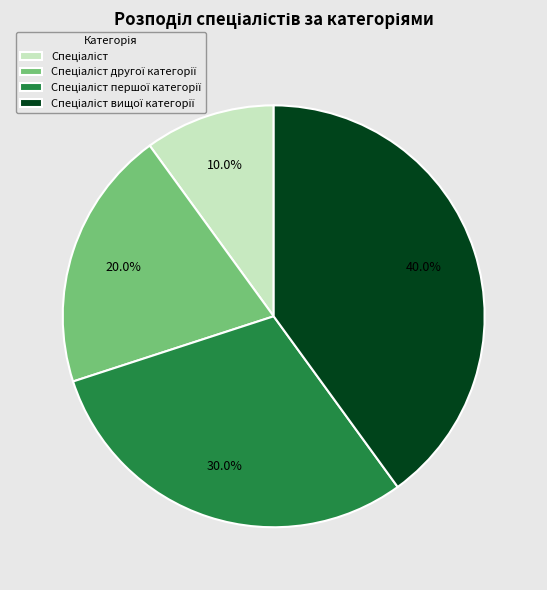

Does any single category account for the majority?

No